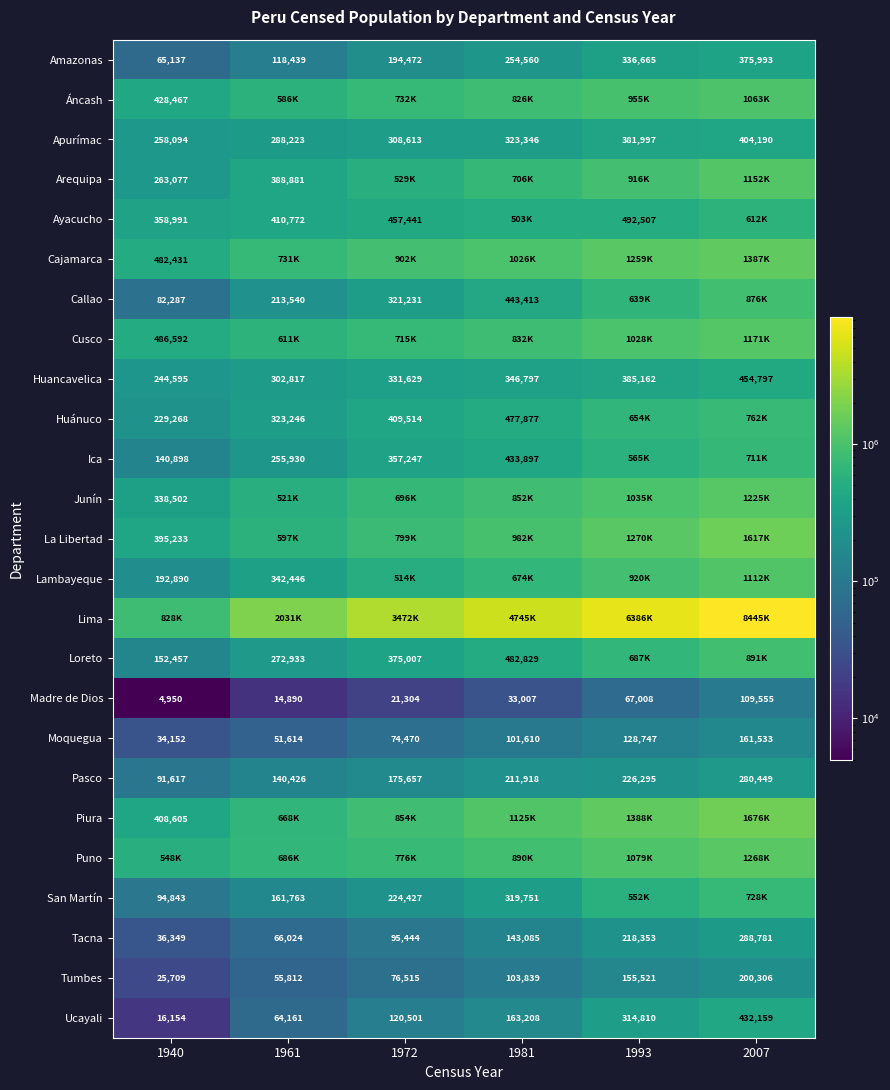

At which category does the chart reach its peak across all series?

2007